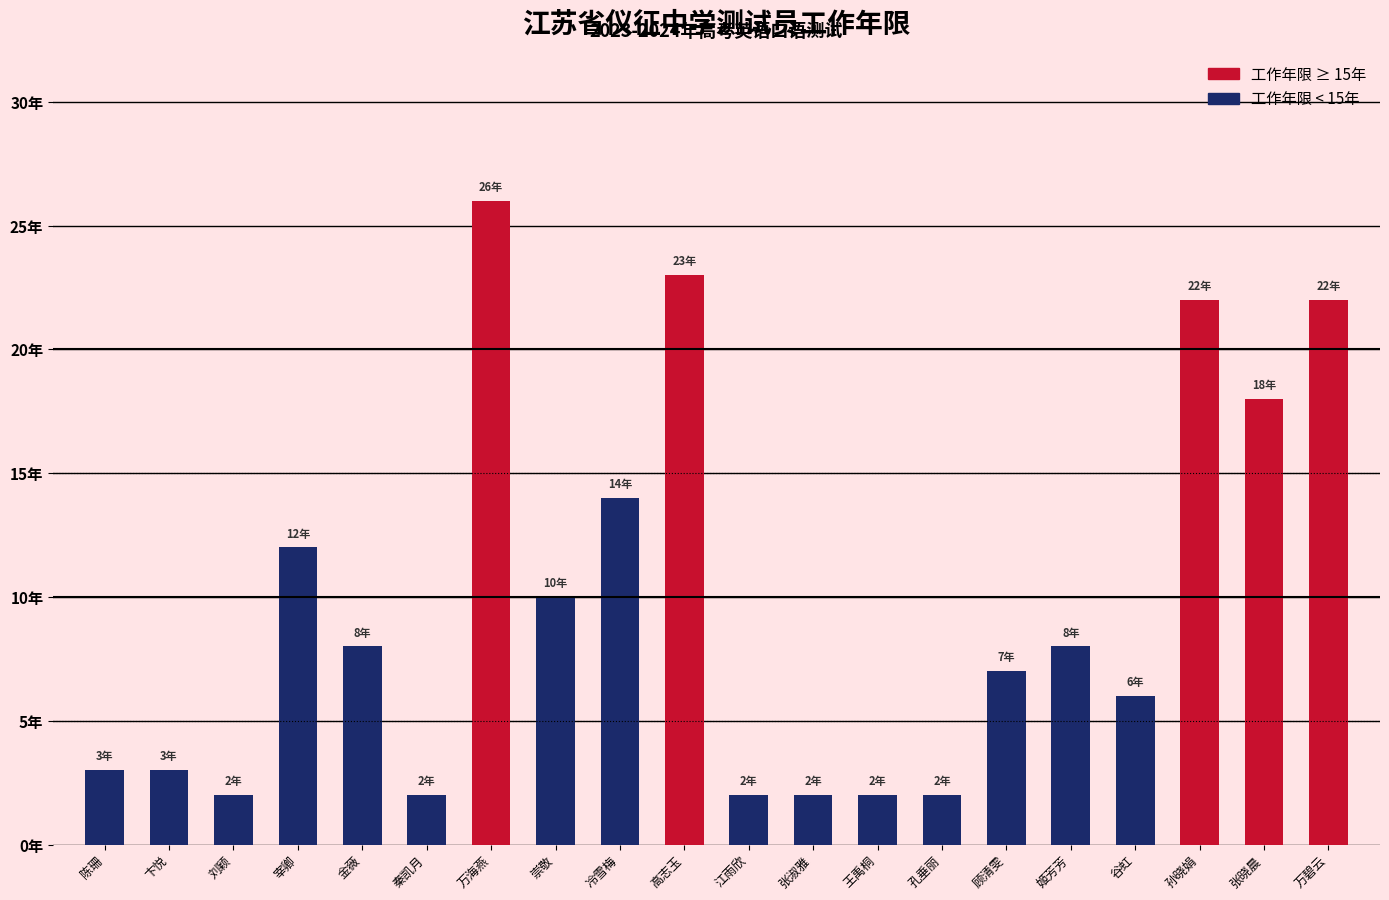

Reading left to right, extract all data points from this chart.

陈珊=3	卞悦=3	刘颖=2	宰卿=12	金薇=8	秦凯月=2	万海燕=26	崇敬=10	冷雪梅=14	高志玉=23	江雨欣=2	张淑雅=2	王禹桐=2	孔垂丽=2	顾清雯=7	姬芳芳=8	谷虹=6	孙晓娟=22	张晓晨=18	万碧云=22